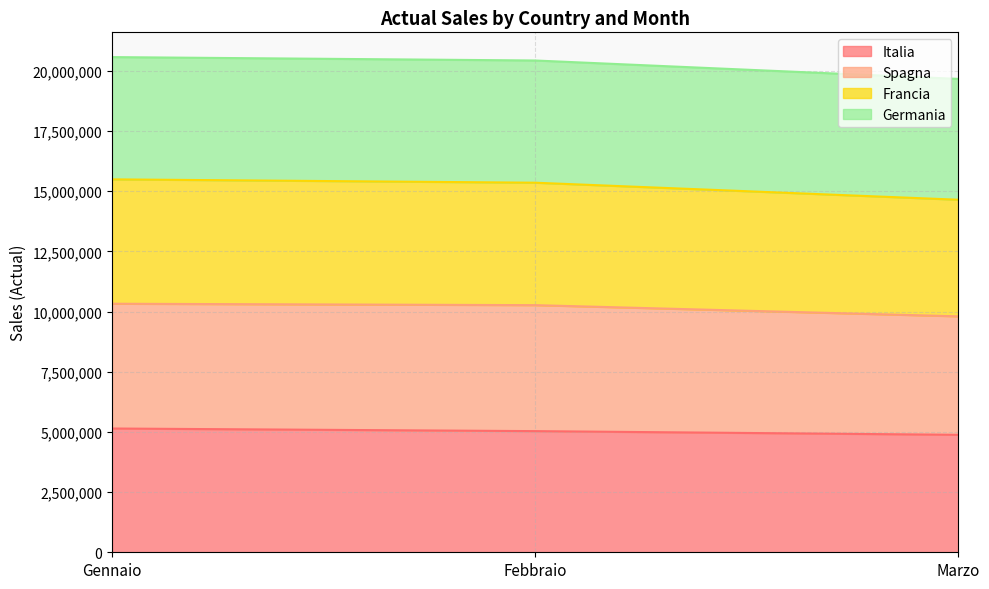

What is the total value across all series at Marzo?

19669098